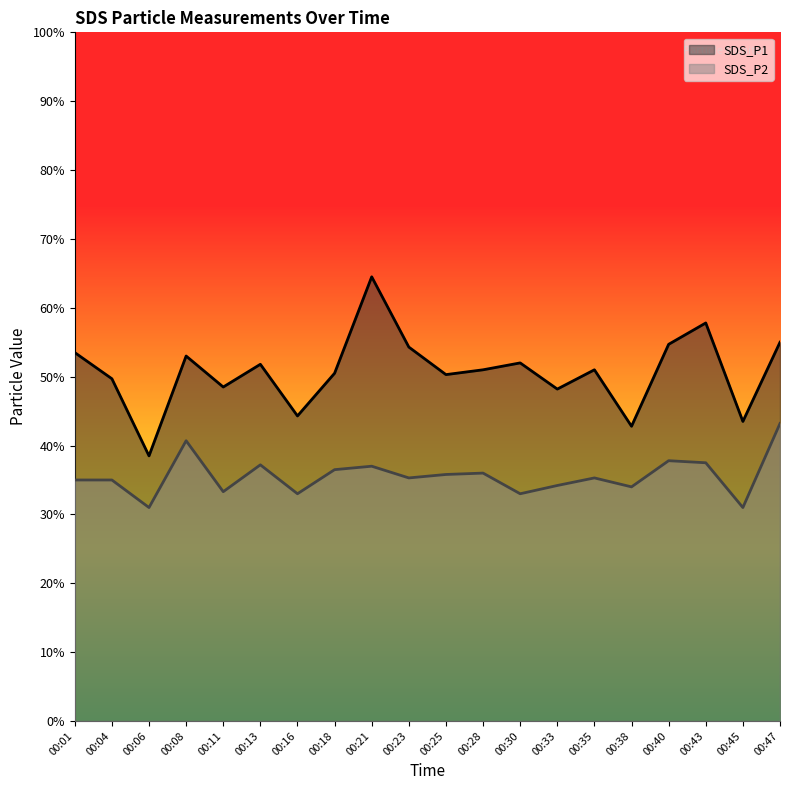

How many lines are shown in the chart?

2